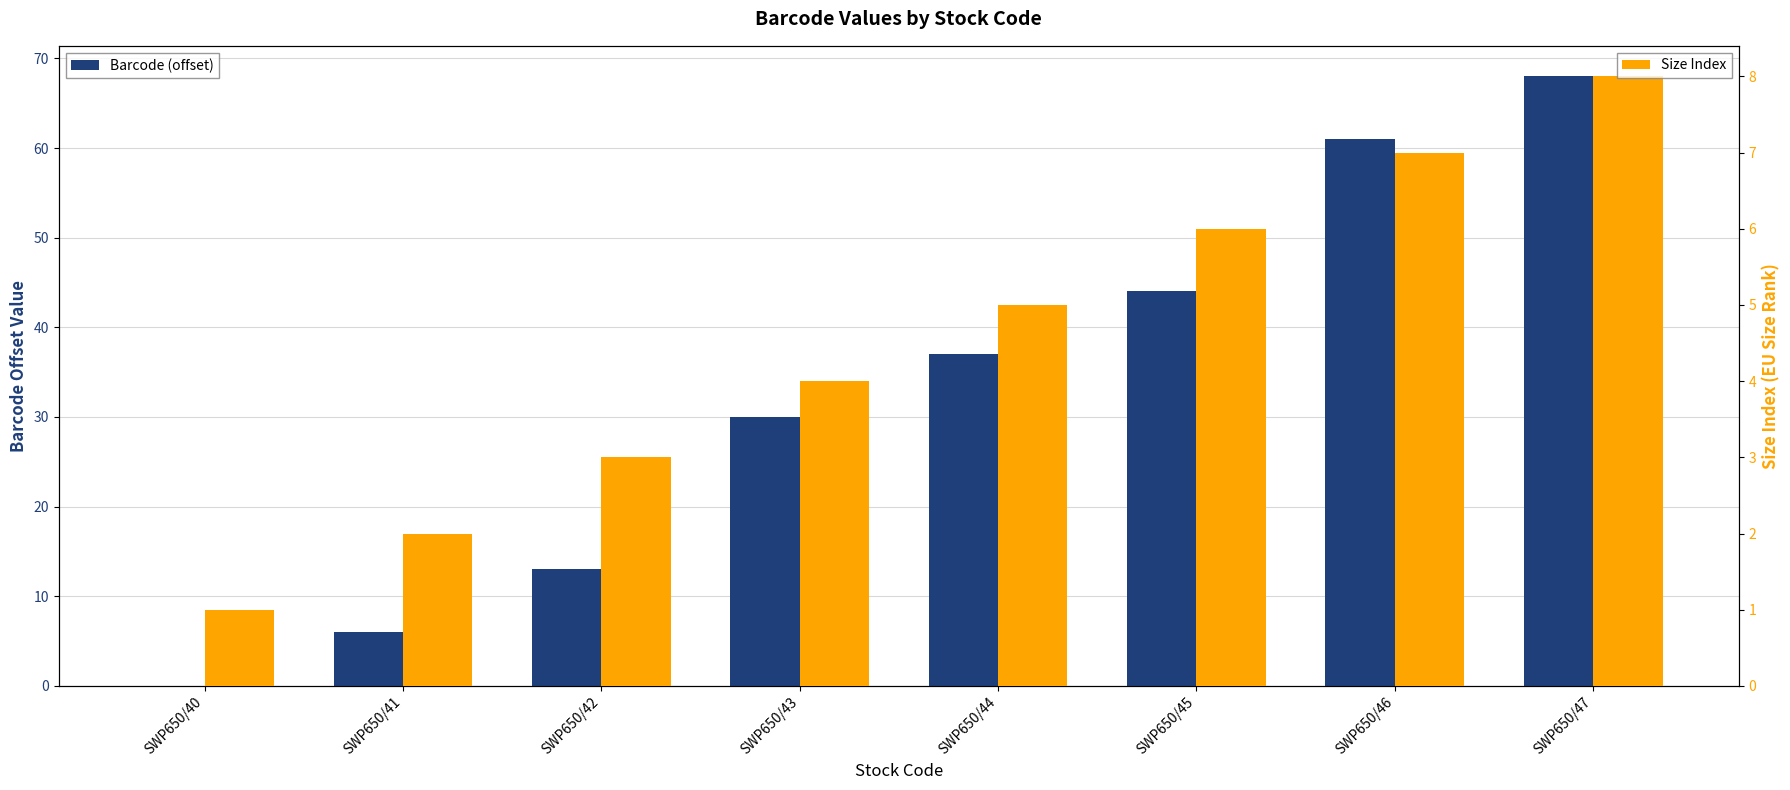

How many values in the Barcode (offset) series are below 37?

4